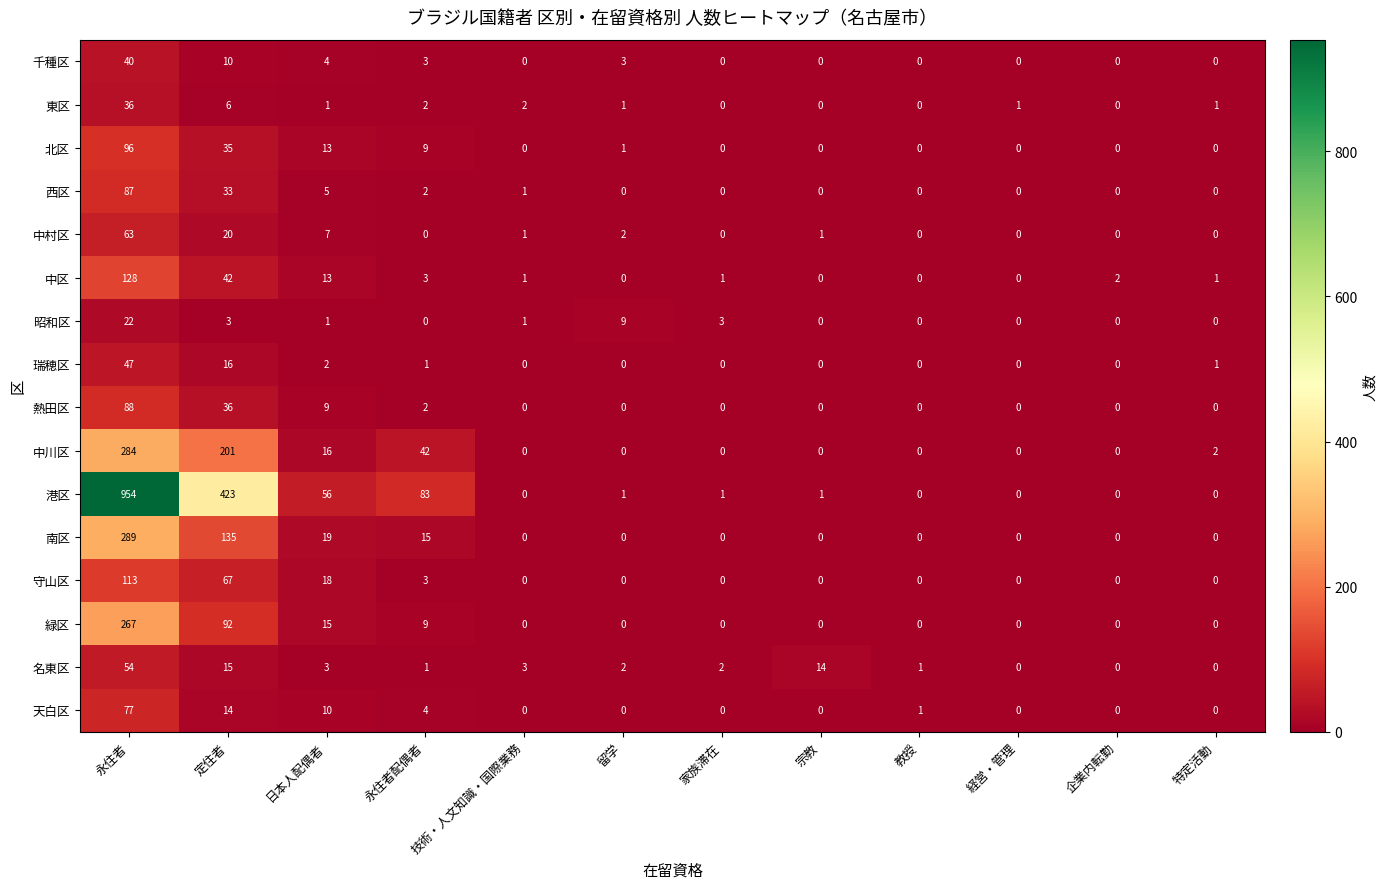

What is the sum of all 天白区 values?

106